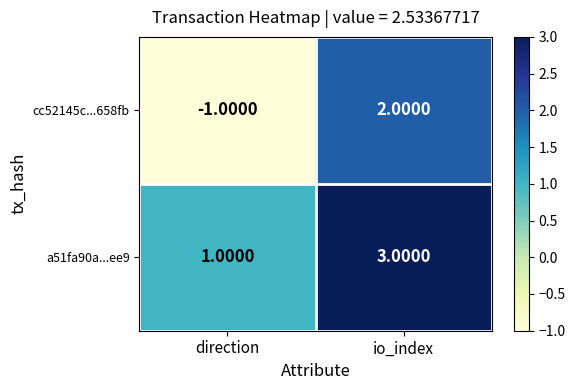

What is the sum of all a51fa90a...ee9 values?

4